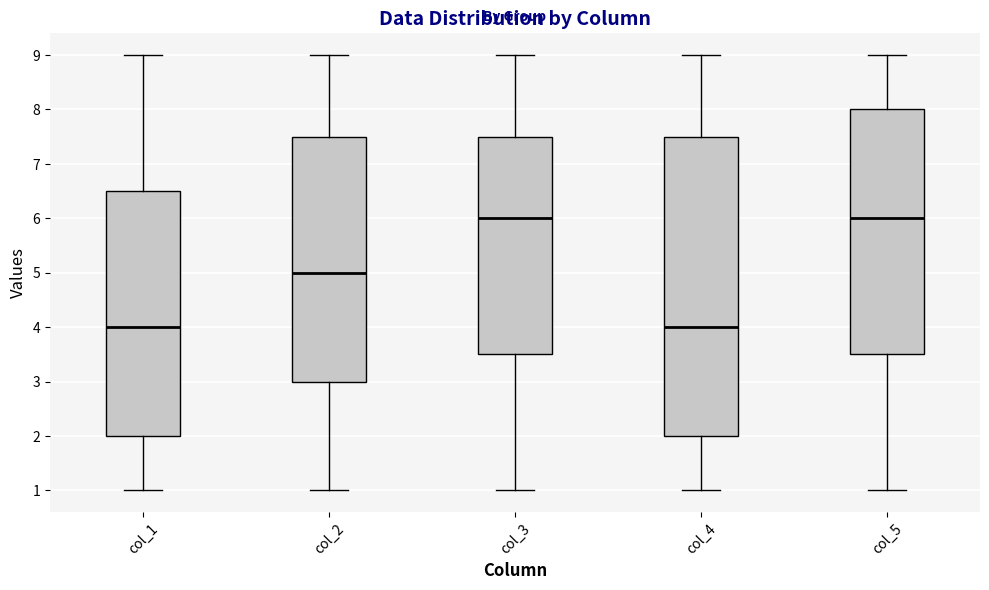

Reading left to right, transcribe this box plot: for each box, give where its median line is, the range the box spans, and where its two whiskers end, as read against the y-axis. The values are not printed on the chart, so give them approximately, as read against the axis.

col_1: median 4.0, box 2.0 to 6.5, whiskers 1.0 to 9.0
col_2: median 5.0, box 3.0 to 7.5, whiskers 1.0 to 9.0
col_3: median 6.0, box 3.5 to 7.5, whiskers 1.0 to 9.0
col_4: median 4.0, box 2.0 to 7.5, whiskers 1.0 to 9.0
col_5: median 6.0, box 3.5 to 8.0, whiskers 1.0 to 9.0